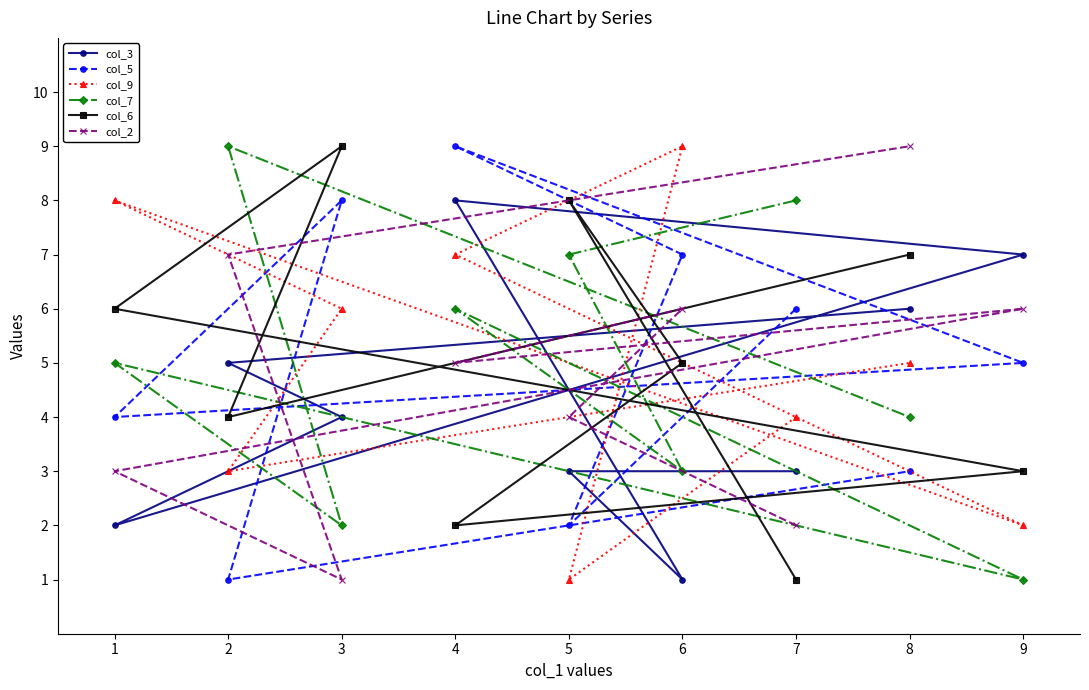

Which series ends up on top after the final intersection of col_7 and col_9?

col_9